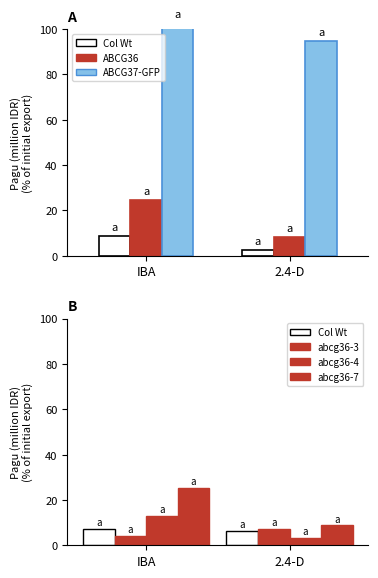

At how many categories does at least one series exceed 84?

2